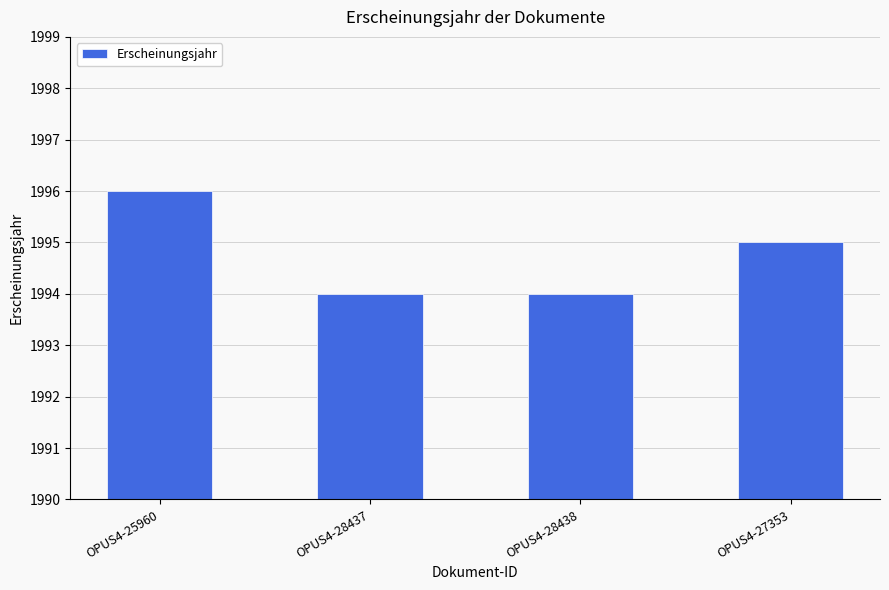

What is the smallest value displayed?

1994